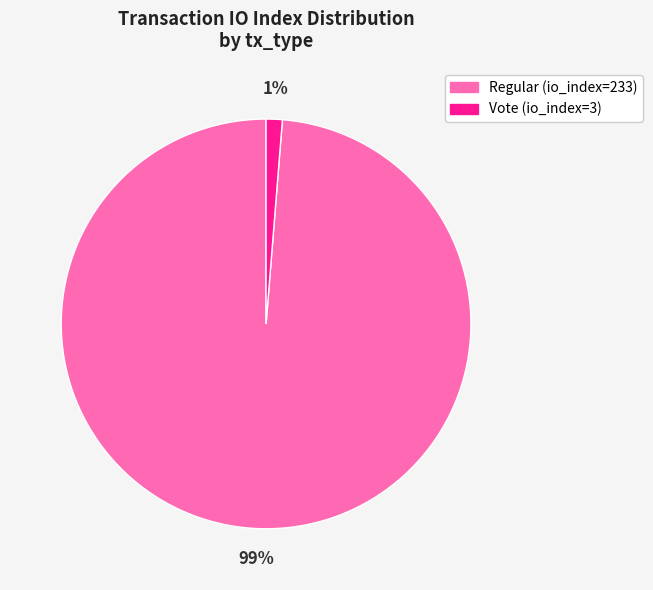

To the nearest percent, what is the average slice percentage?

50%